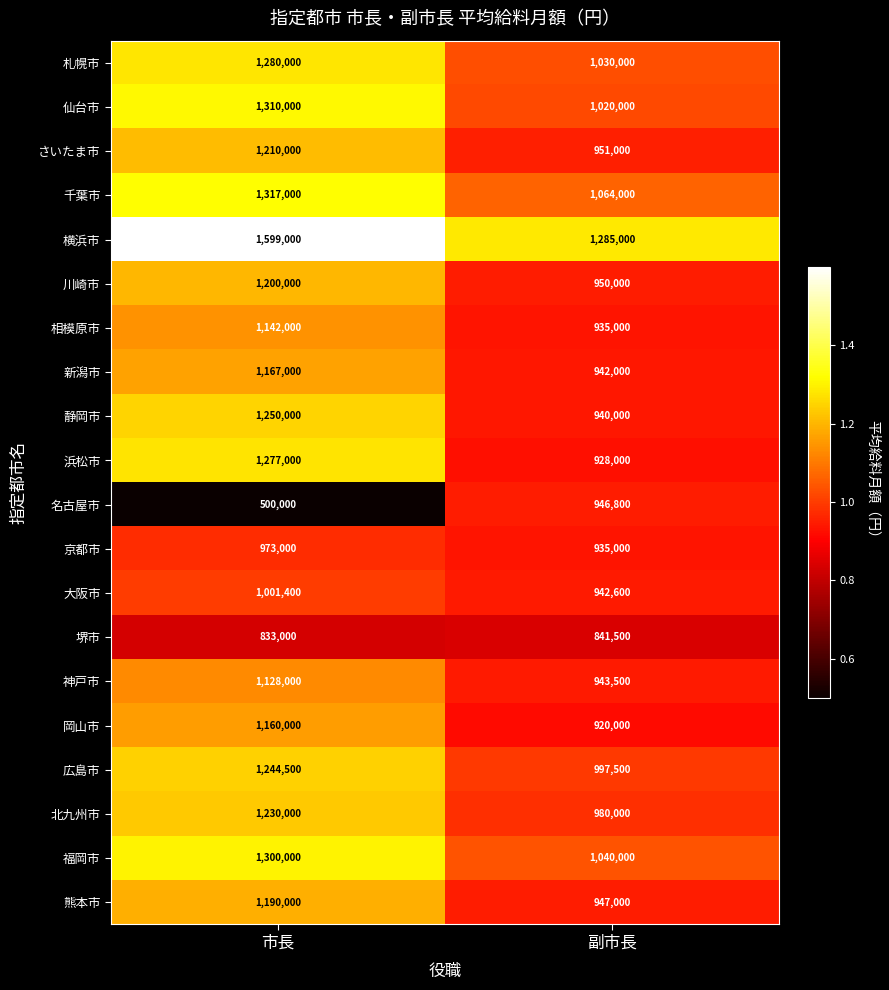

What is the difference between the maximum and minimum values in the 堺市 series?

8500